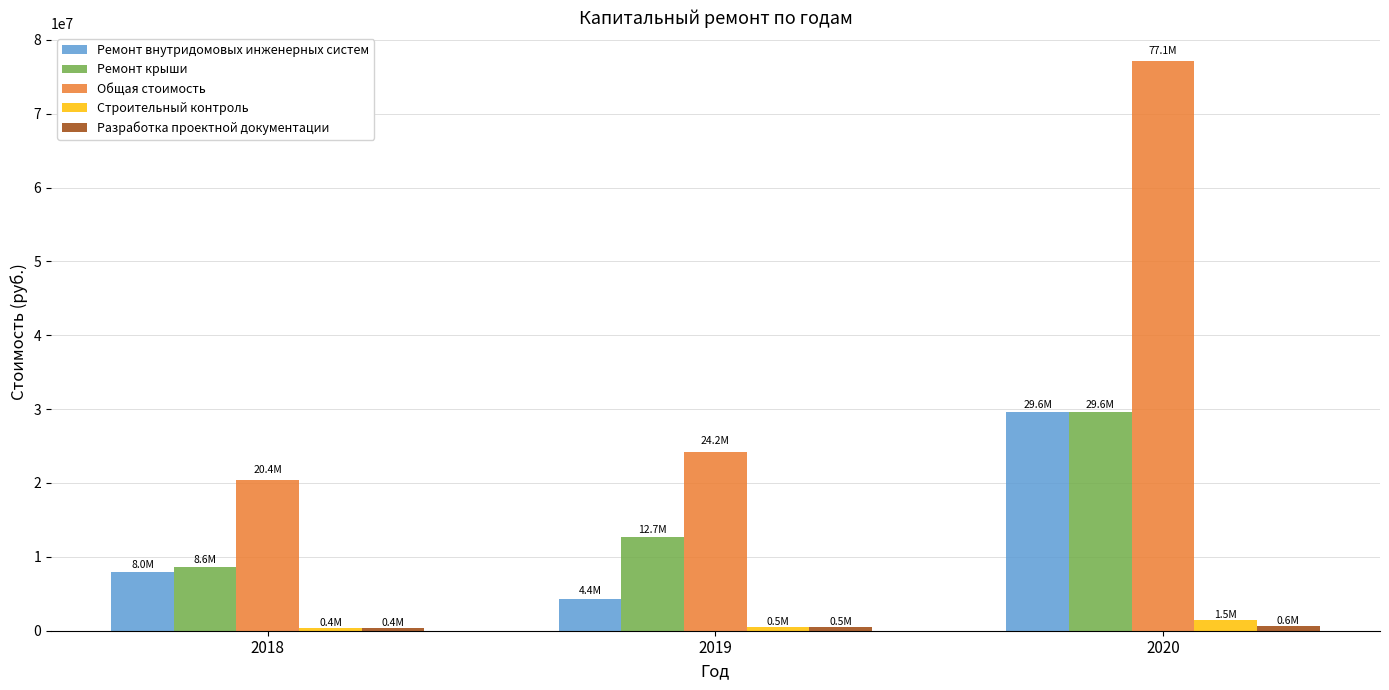

What is the average value of the Строительный контроль series?

809229.8